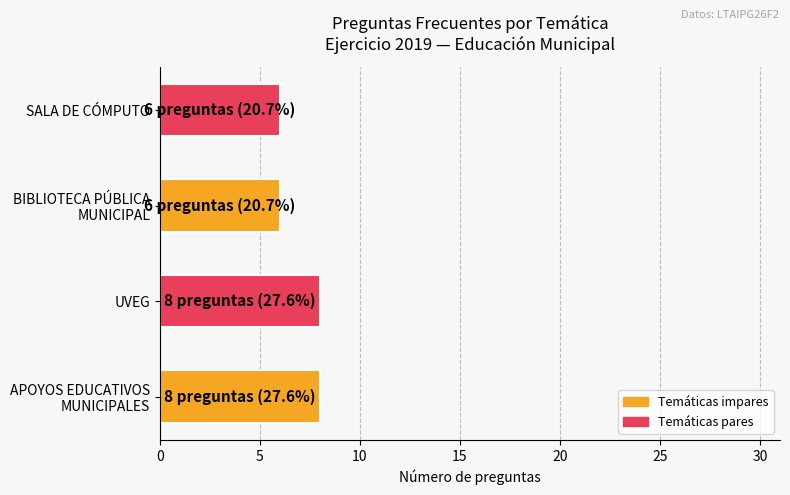

Is it true that the value at UVEG is 5?

False